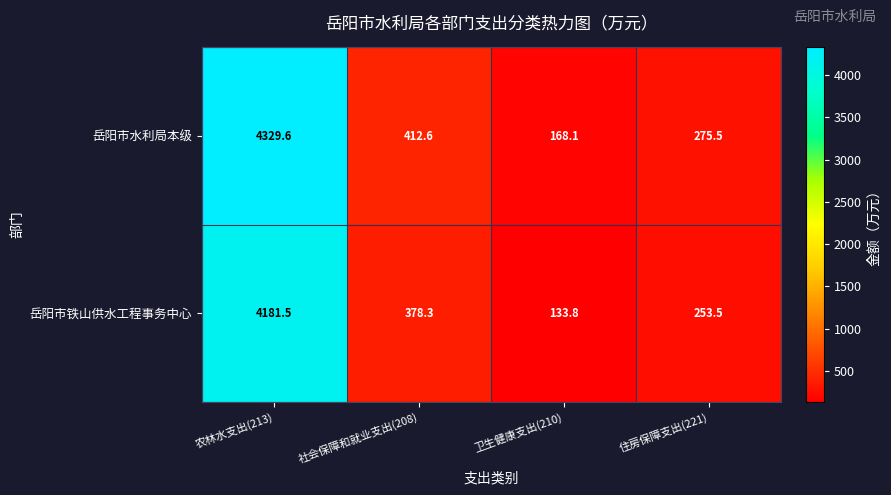

Rank the series at 社会保障和就业支出(208) from lowest to highest value.

岳阳市铁山供水工程事务中心, 岳阳市水利局本级